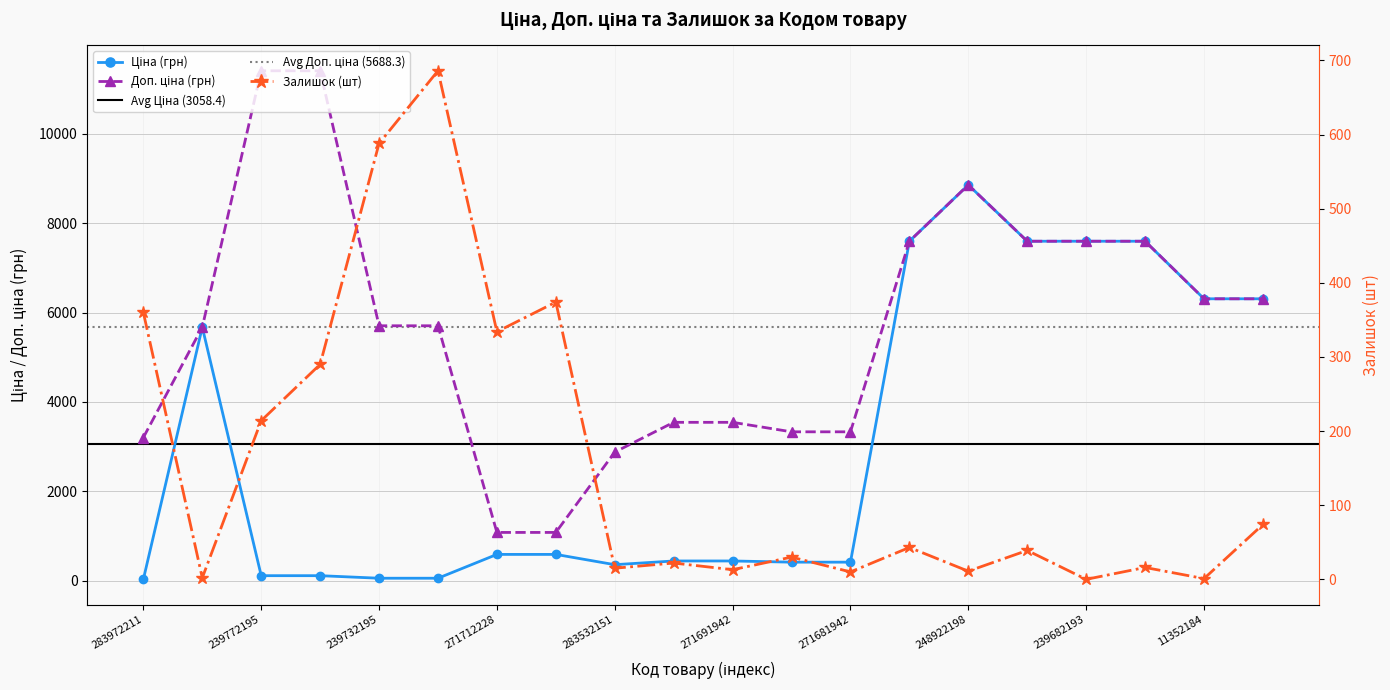

What is the difference between the second highest and minimum values in the Доп. ціна series?

10328.3